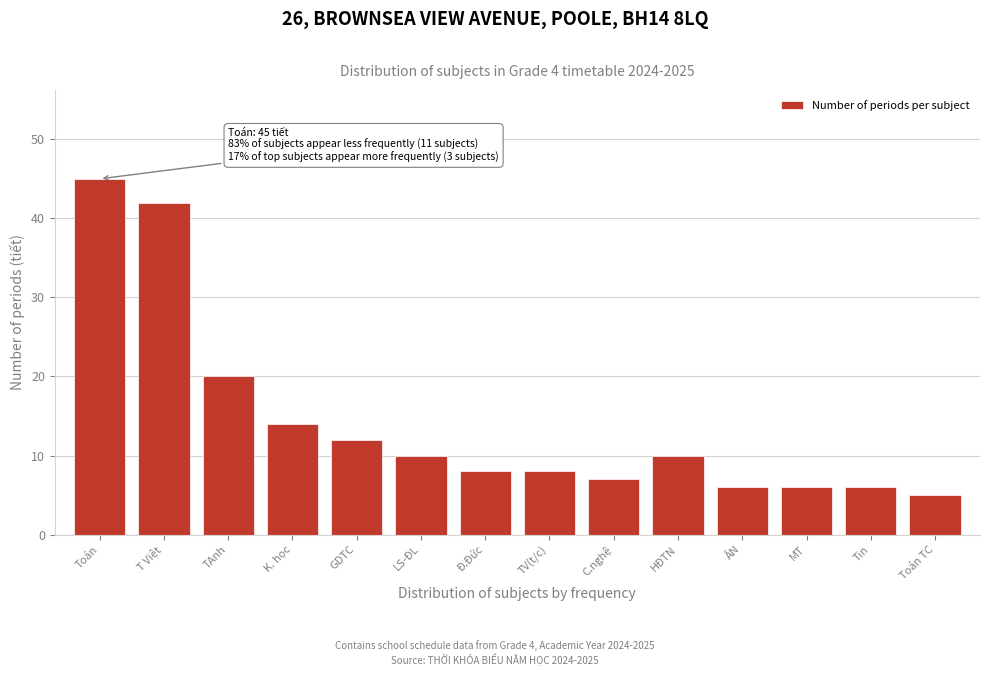

Reading left to right, extract all data points from this chart.

Toán=45	T Việt=42	TAnh=20	K. học=14	GDTC=12	LS-ĐL=10	Đ.Đức=8	TV(t/c)=8	C.nghệ=7	HĐTN=10	ÂN=6	MT=6	Tin=6	Toán TC=5